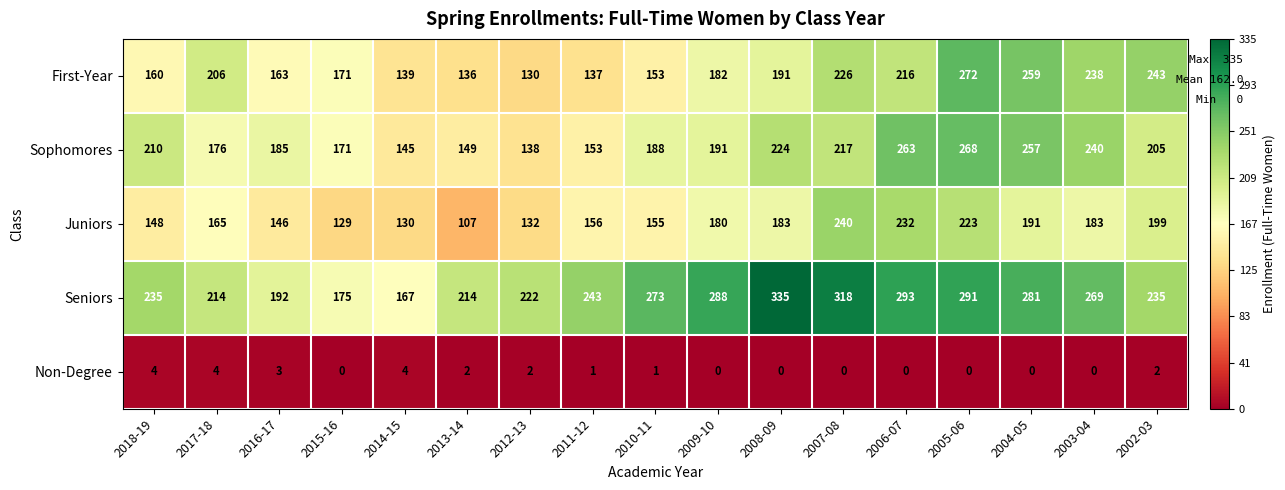

How many values in Non-Degree are above zero?

9